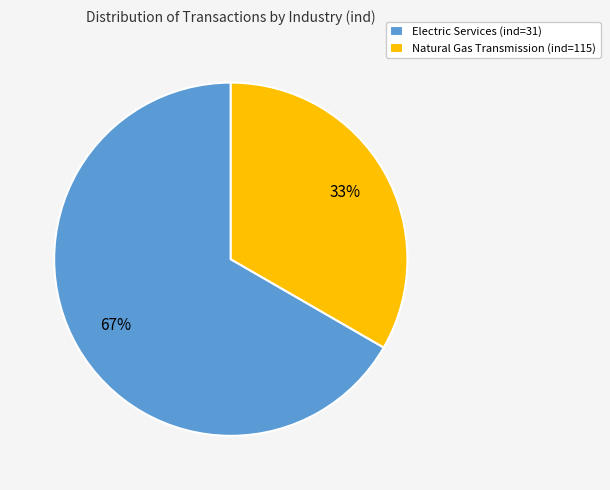

Which slice represents more than half of the pie?

Electric Services (ind=31)